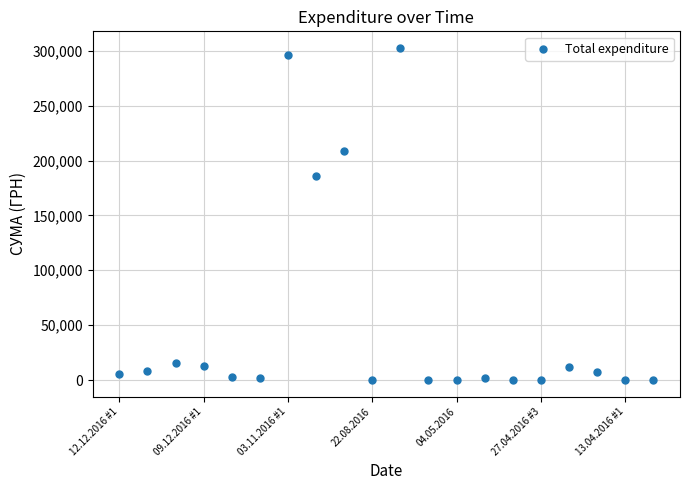

What is the range of Y values (max minus min)?

302472.2